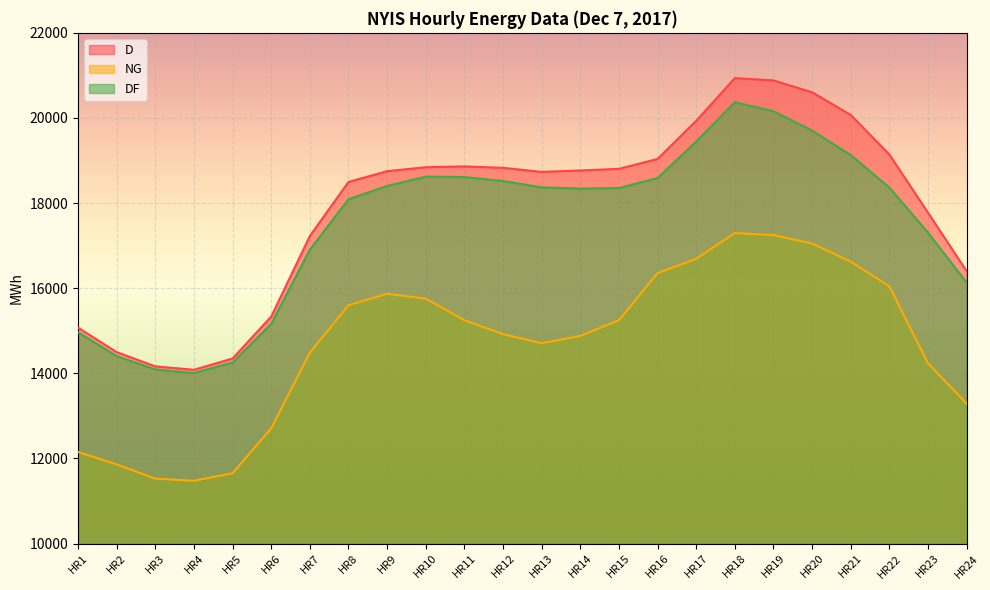

Rank the categories by D value from lowest to highest.

HR4, HR3, HR5, HR2, HR1, HR6, HR24, HR7, HR23, HR8, HR13, HR9, HR14, HR15, HR12, HR10, HR11, HR16, HR22, HR17, HR21, HR20, HR19, HR18